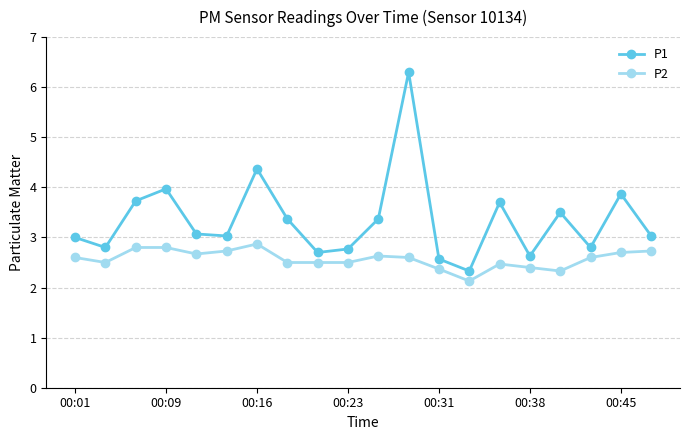

What is the maximum value for P2?

2.9